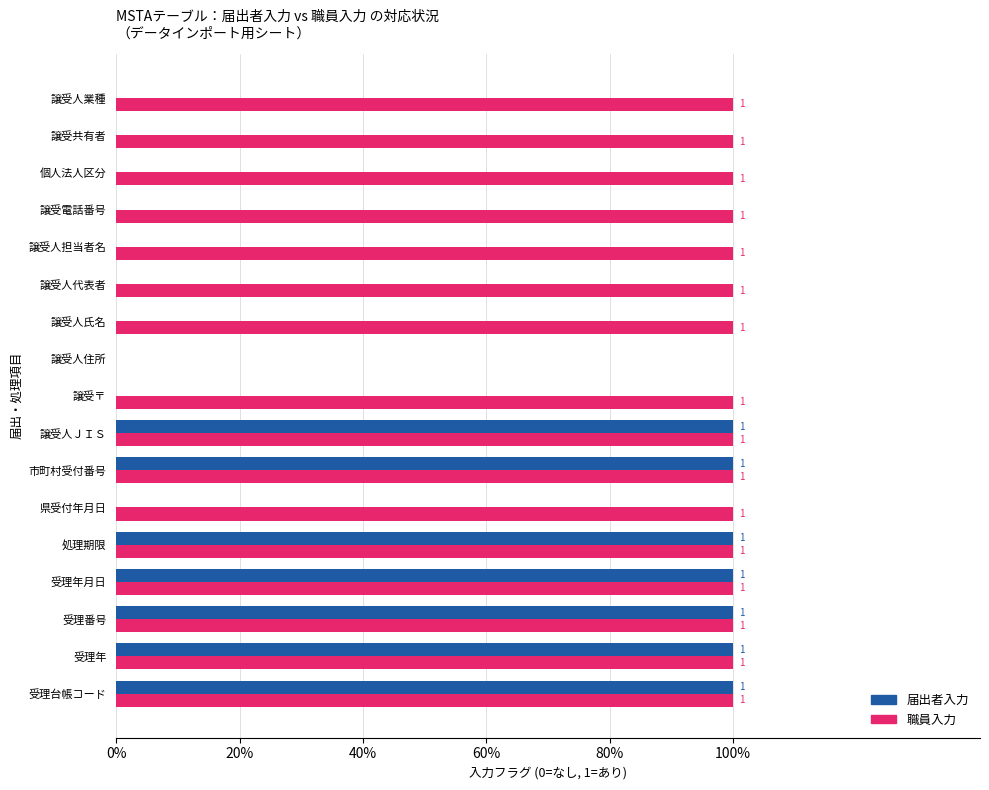

What are all the series names shown in the legend?

届出者入力, 職員入力